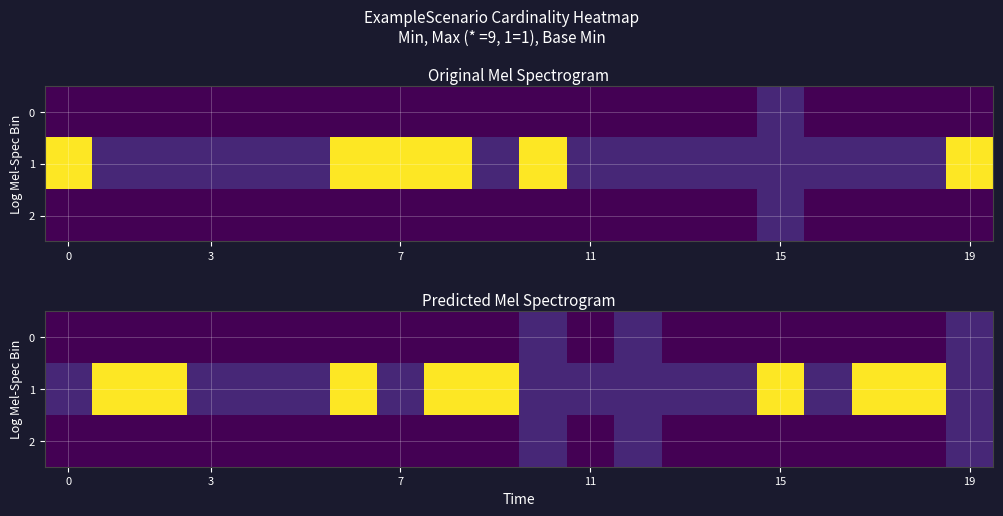

What is the total value across all series at 11?

1